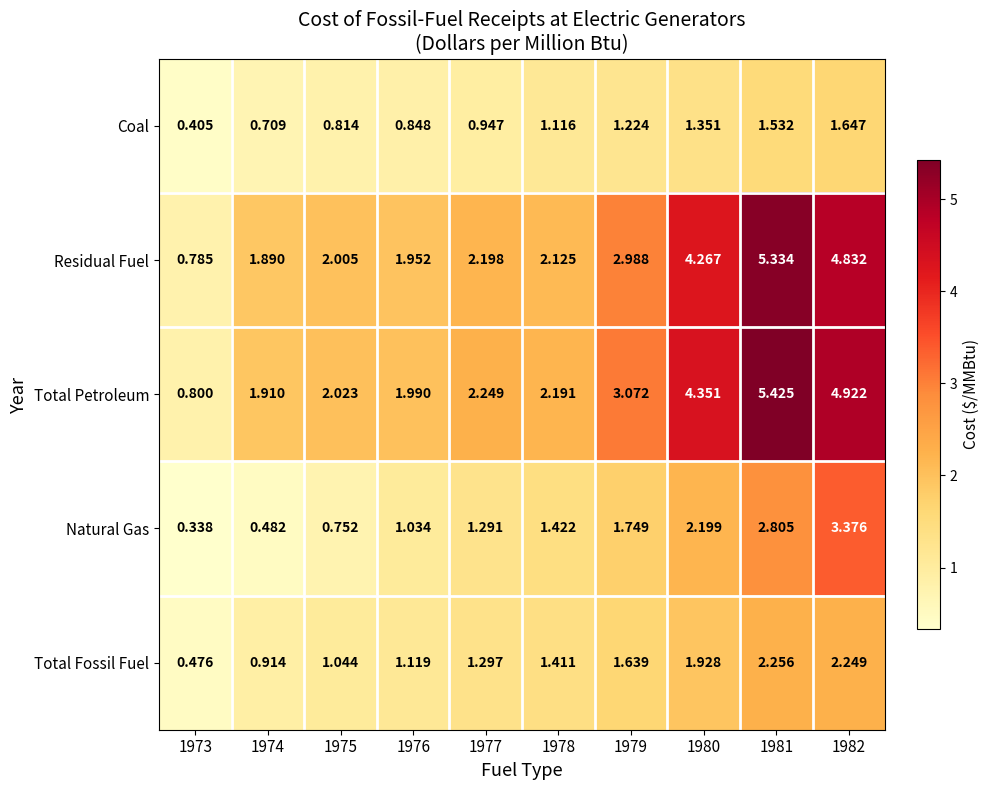

Rank the series by their maximum value, from highest to lowest.

Total Petroleum, Residual Fuel, Natural Gas, Total Fossil Fuel, Coal